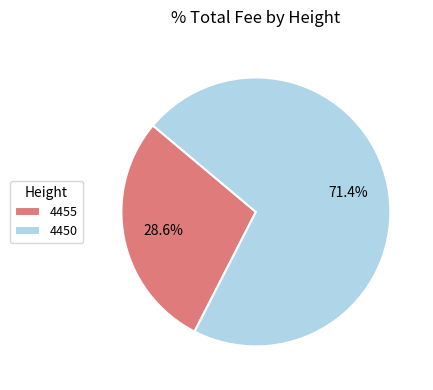

True or false: 4450 accounts for 71% of the total.

True